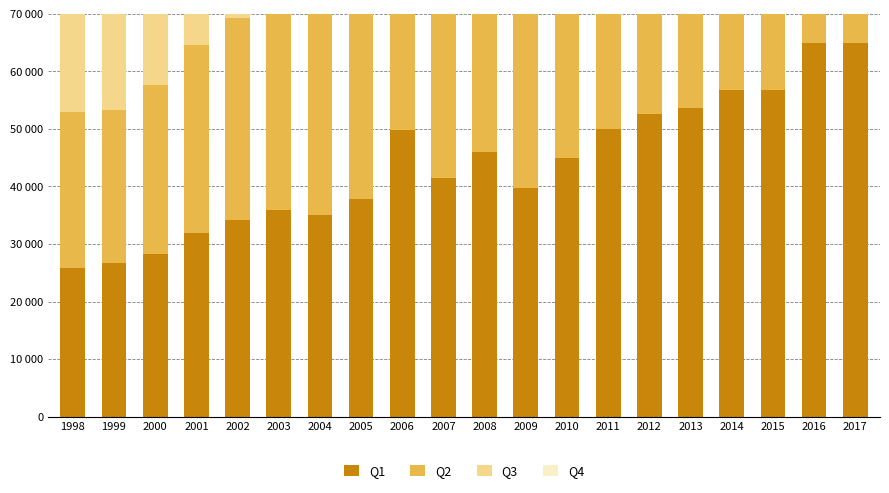

What are all the series names shown in the legend?

Q1, Q2, Q3, Q4